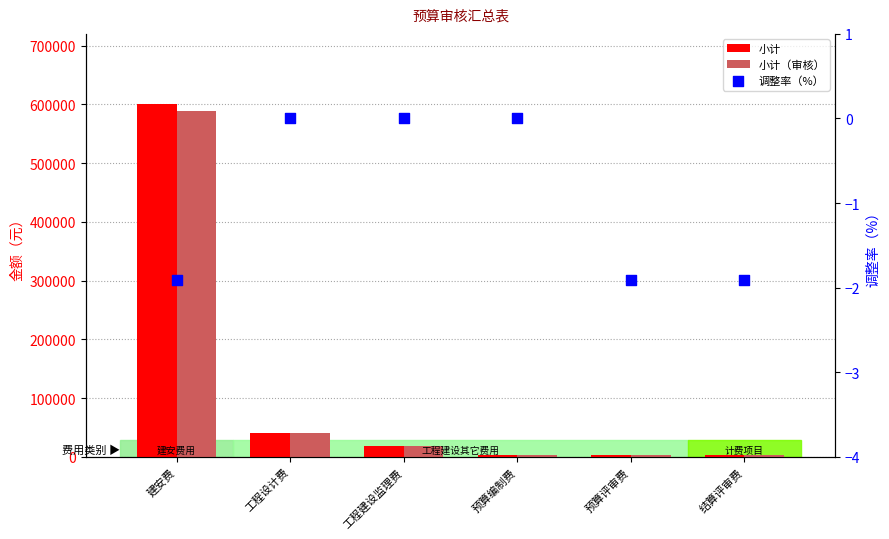

At how many categories does at least one series exceed 2017?

6